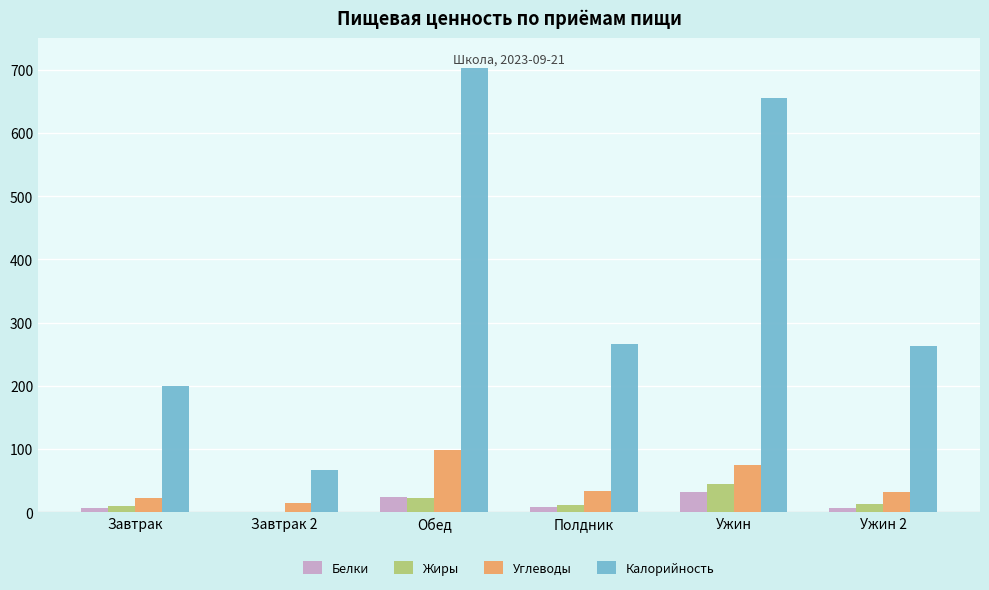

At which category does the chart reach its peak across all series?

Обед